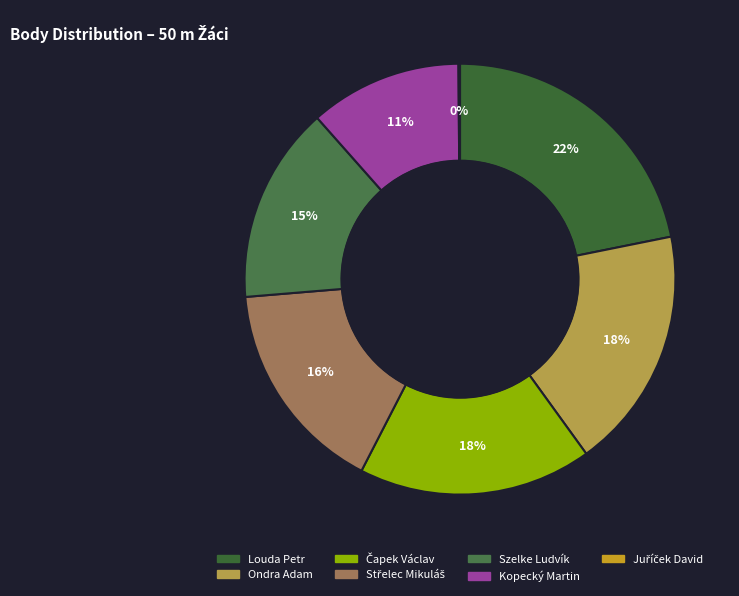

What is the smallest slice in the pie chart?

Juříček David